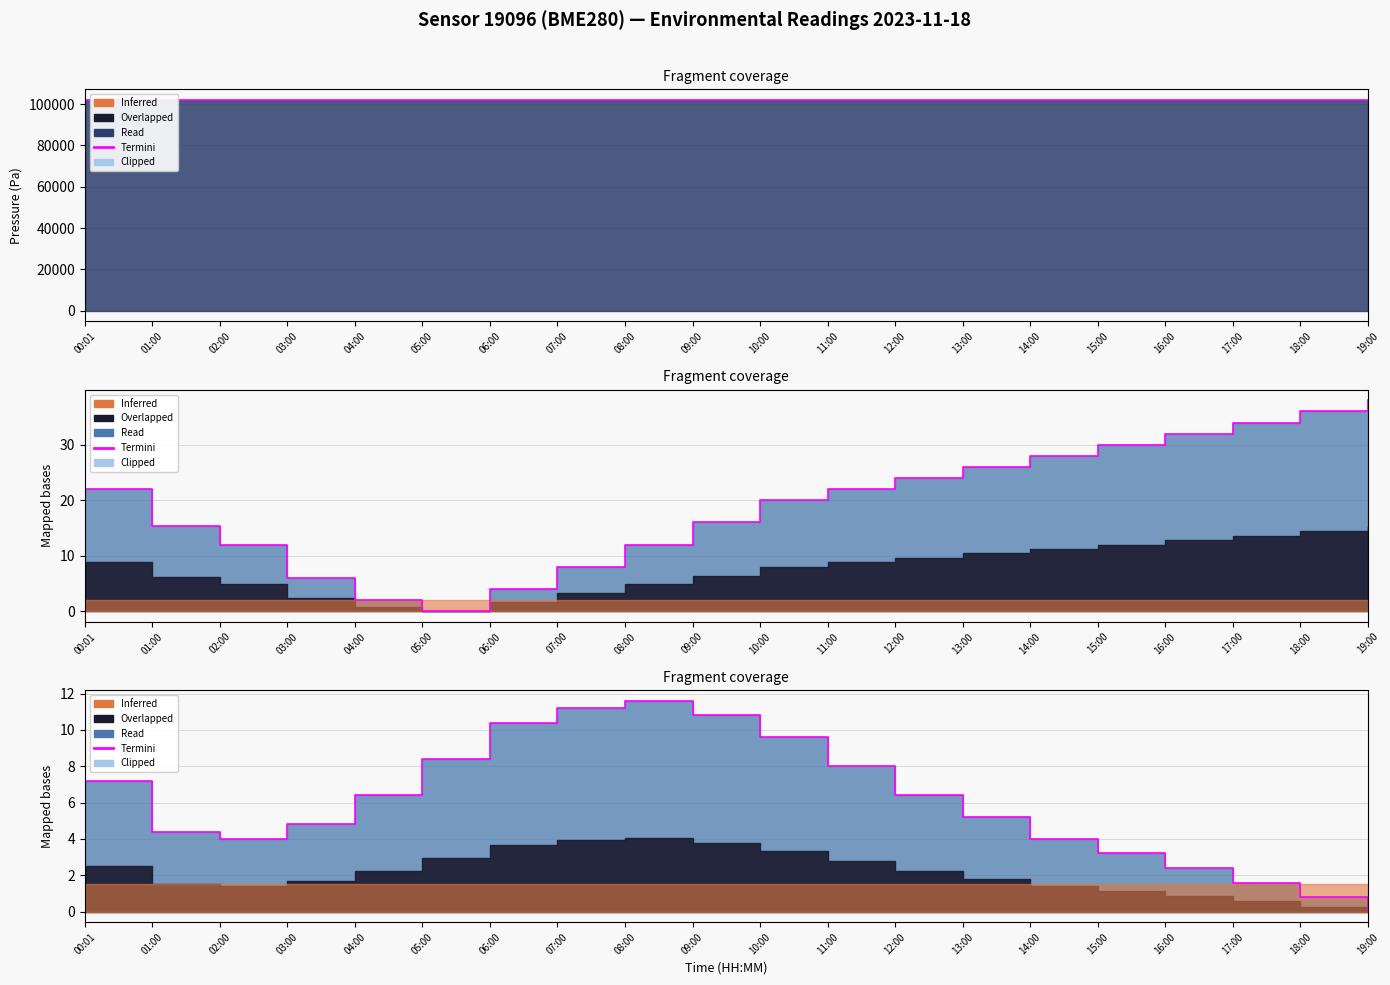

How many positive values are there?

19